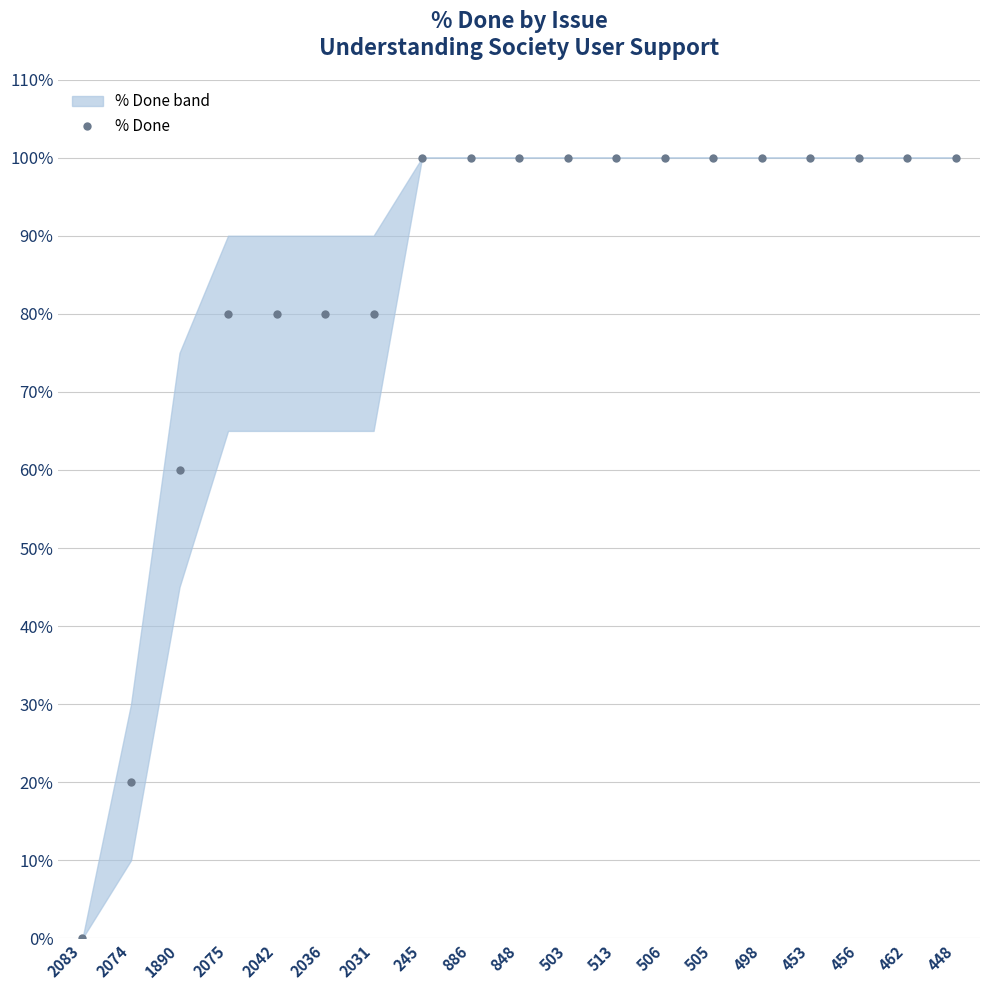

Where is the data nearest to the value 50?

1890